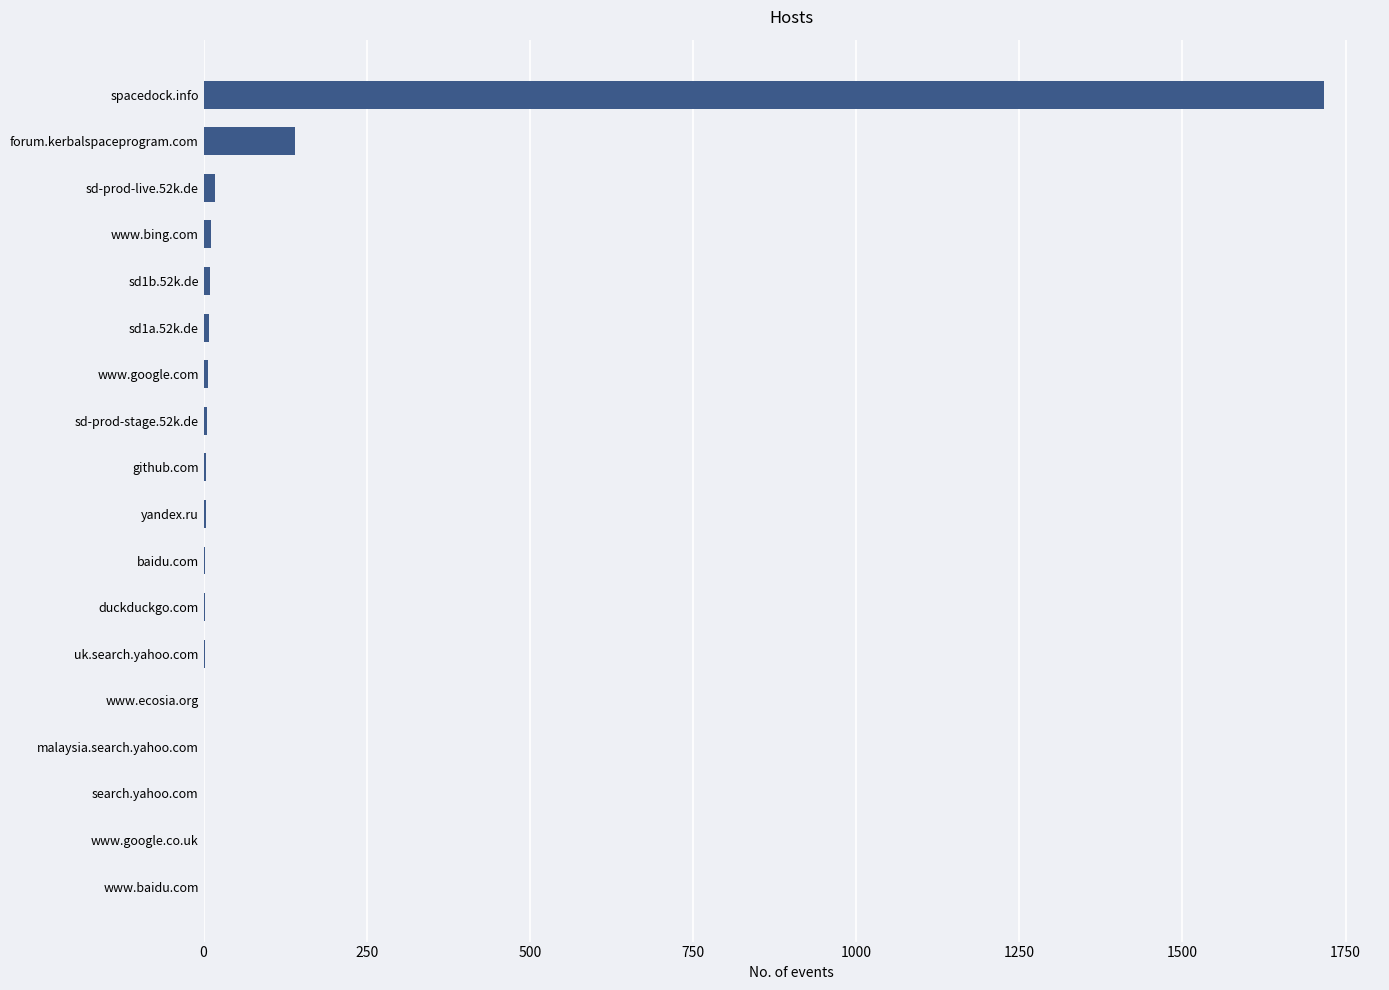

What is the sum of all values?

1934